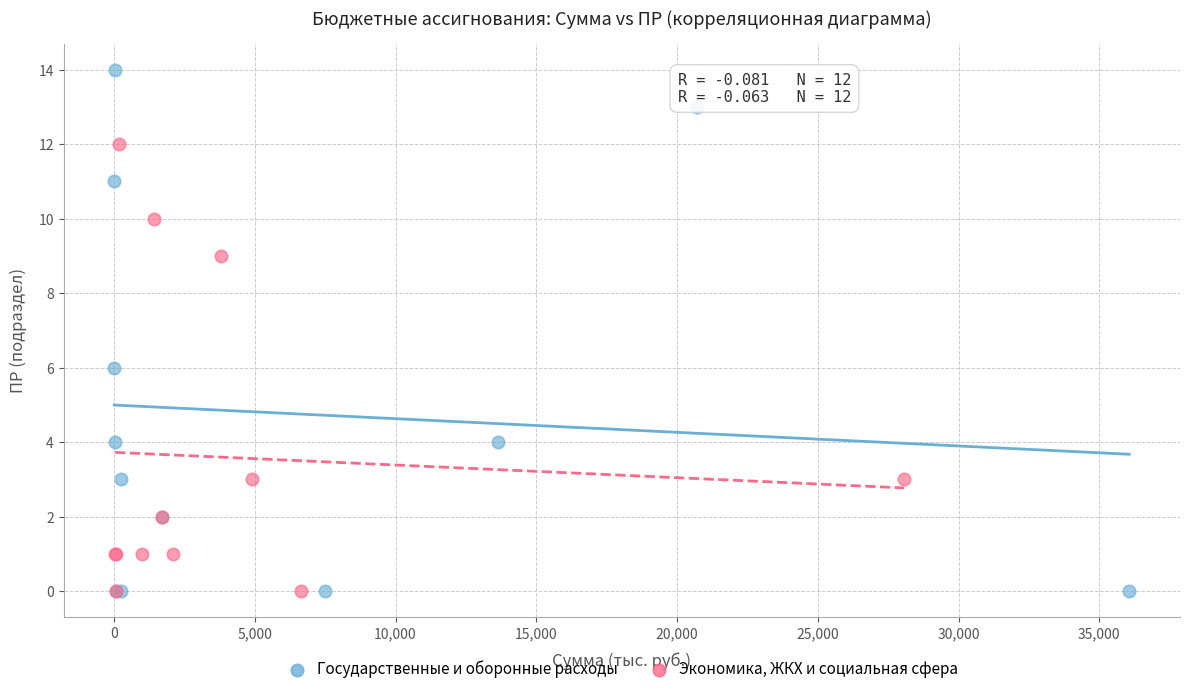

Which series has the widest spread of Y values?

Государственные и оборонные расходы